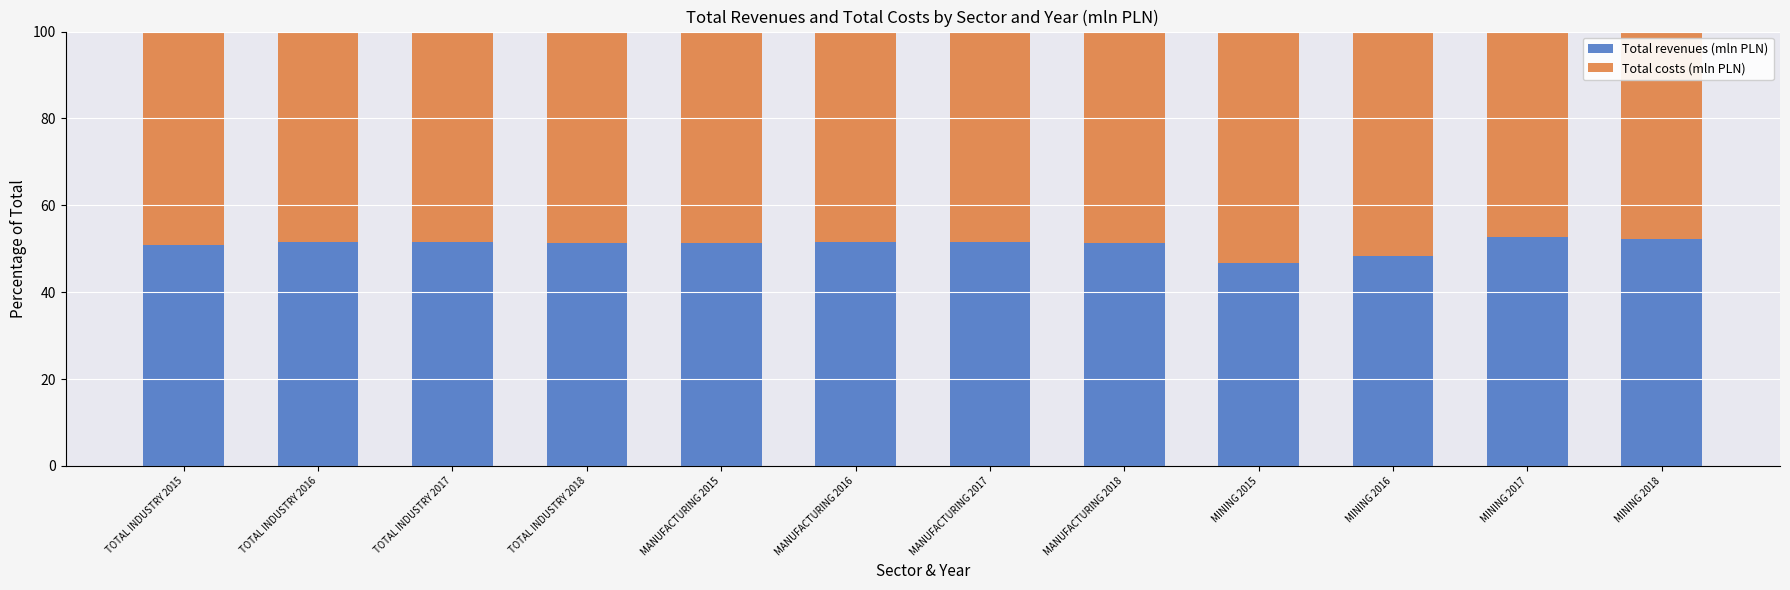

True or false: Total revenues (mln PLN) has a value of 51.4 at MANUFACTURING 2018.

True